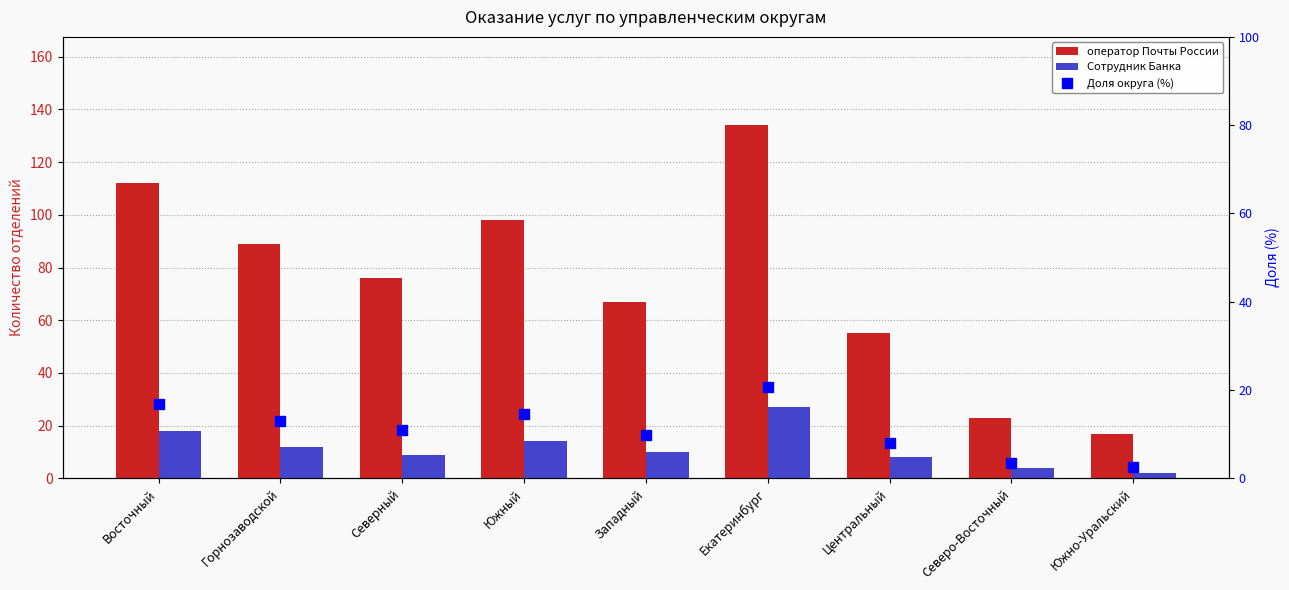

What is the sum of the оператор Почты России values at Горнозаводской and Западный?

156.0